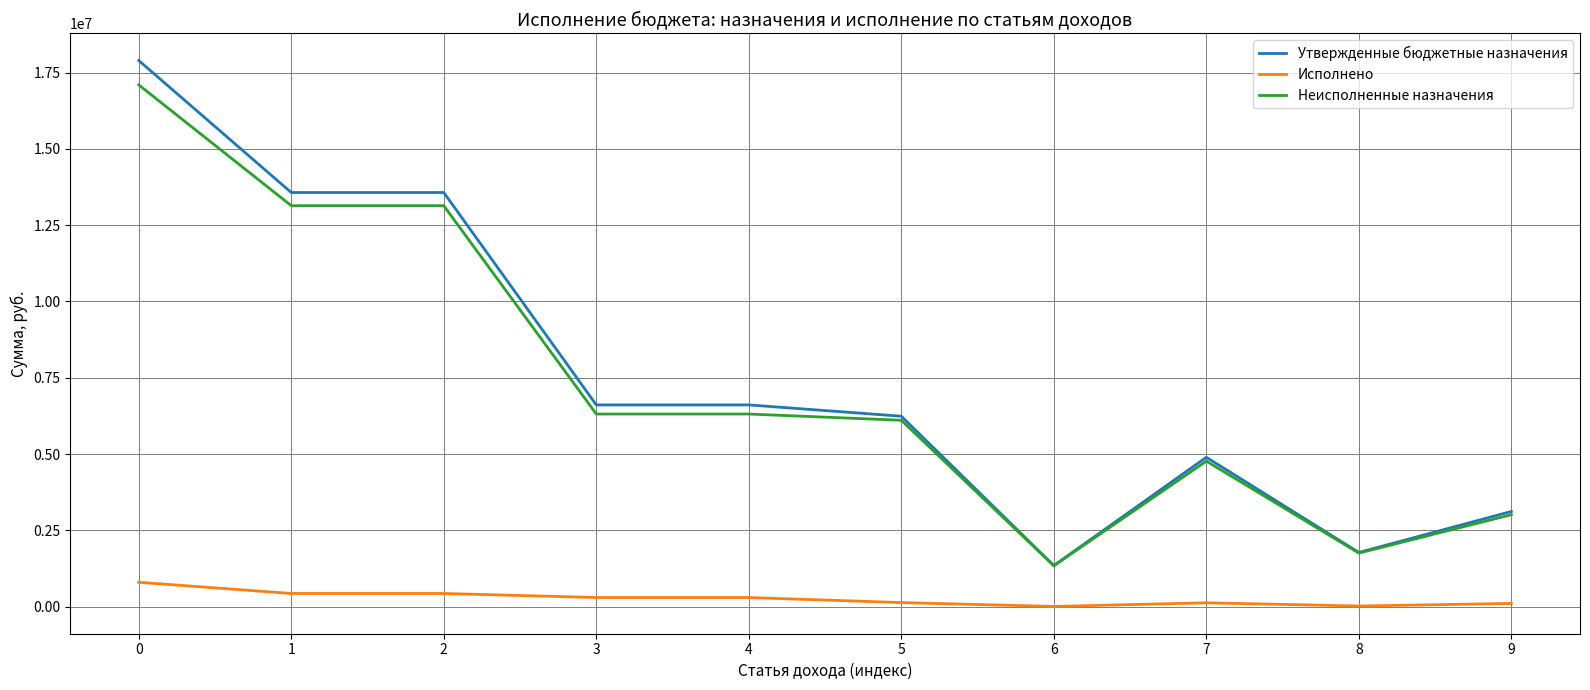

The Утвержденные бюджетные назначения series shows 9455355.0 at 0. True or false?

False